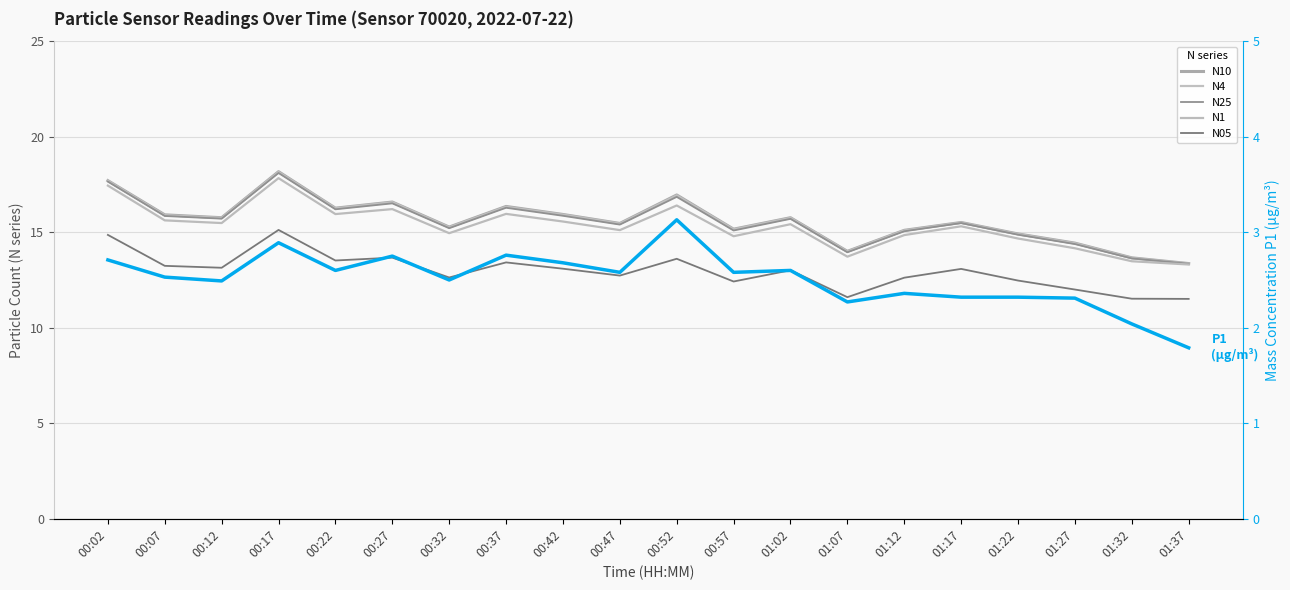

Where is the first local maximum for N25?

00:17